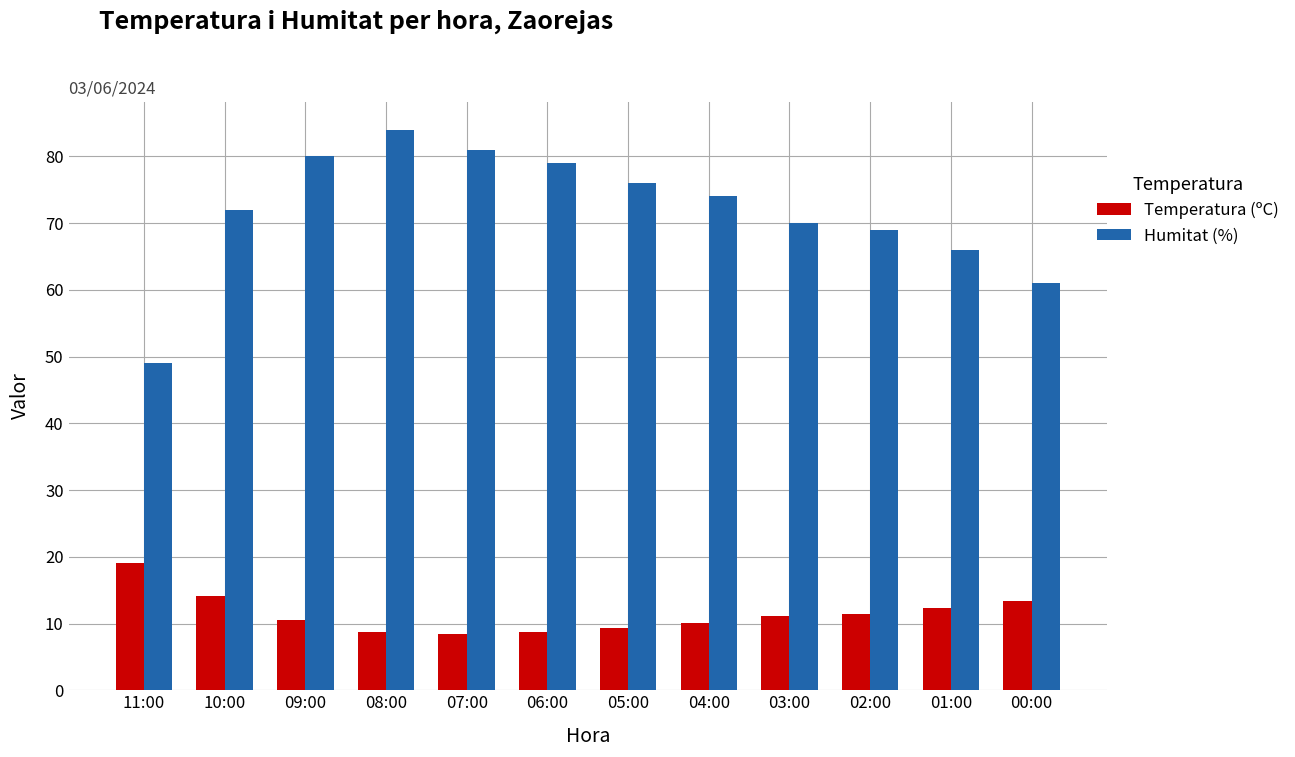

At which label does Temperatura (ºC) reach its peak?

11:00